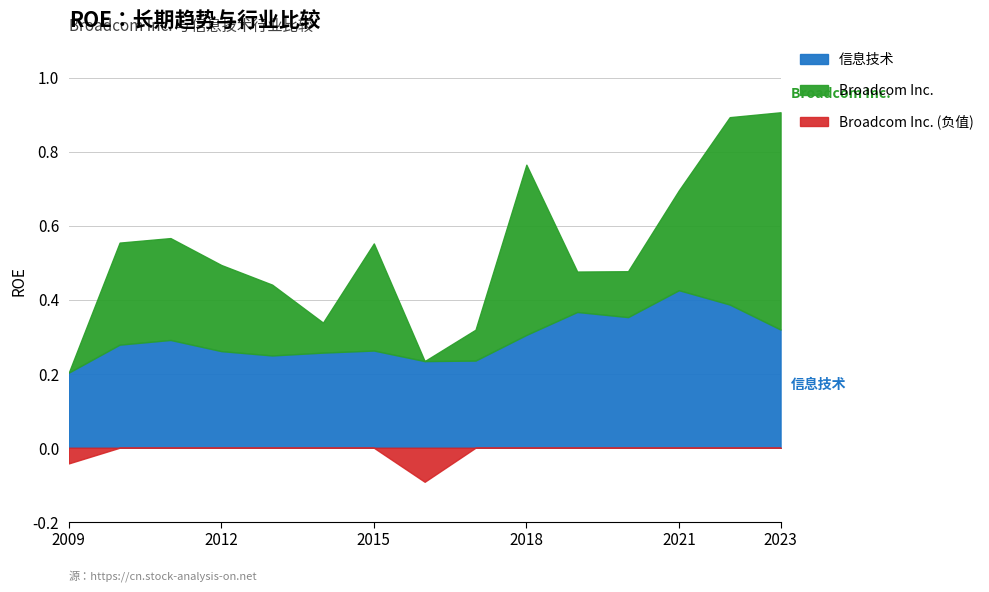

What is the difference between the 信息技术 values at 2016-10-30 and 2023-10-29?

0.1